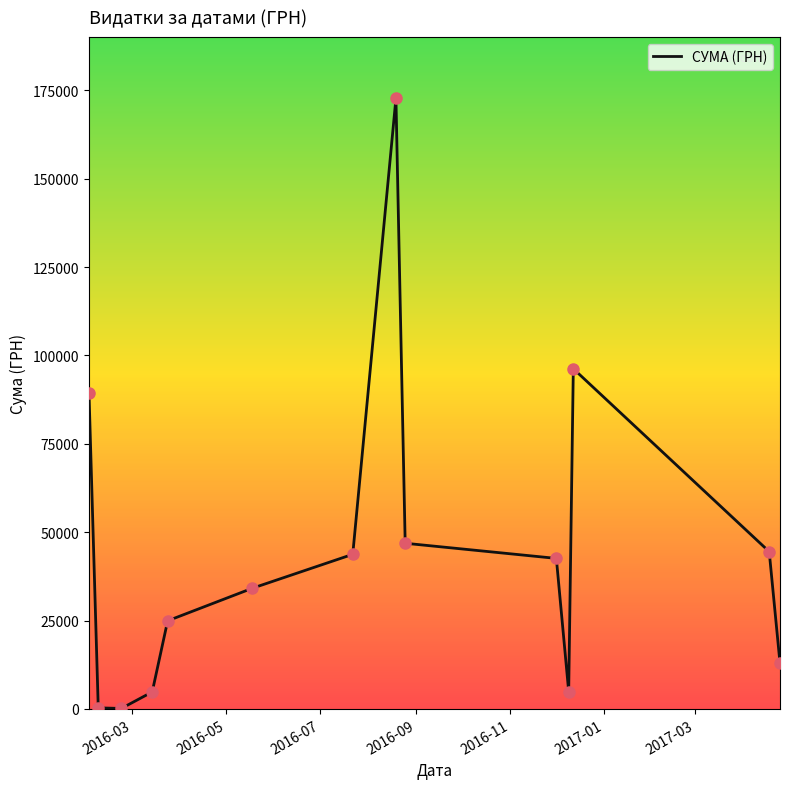

What is the greatest value displayed?

172730.6